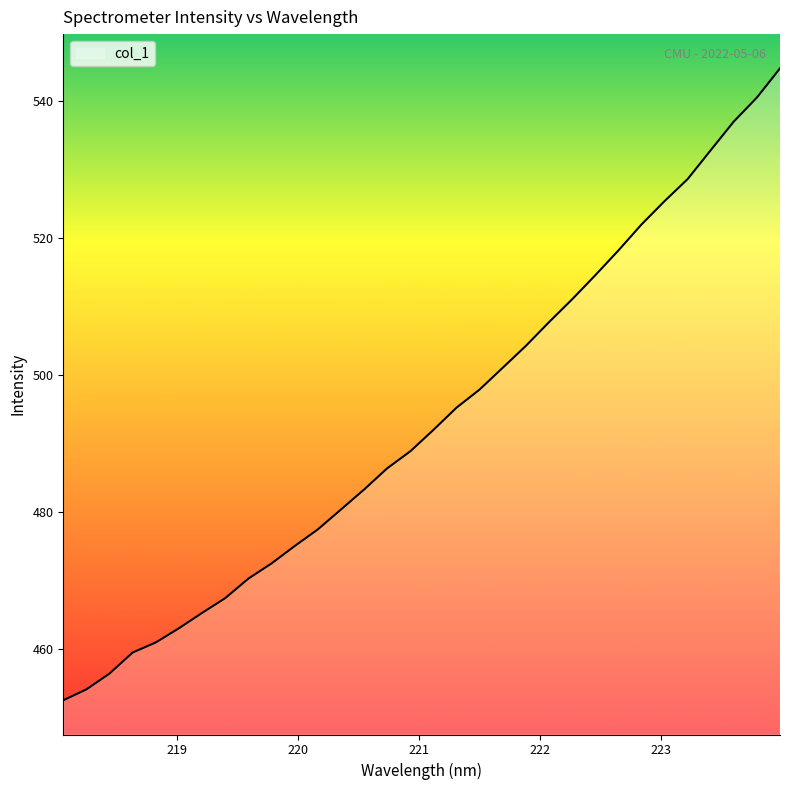

What is the difference between the maximum and minimum values?

92.3